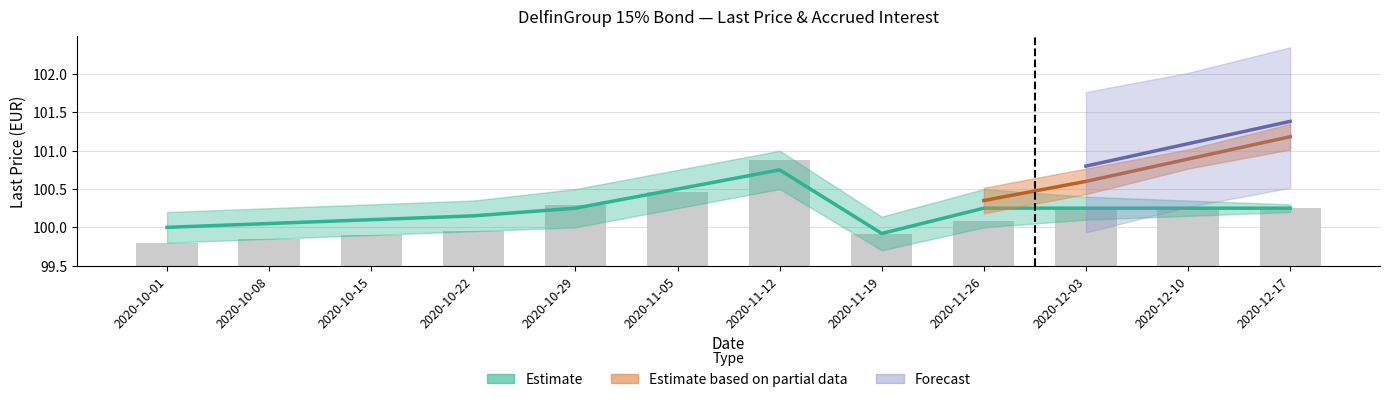

List the labels in order of value, smallest first.

2020-10-01, 2020-10-08, 2020-10-15, 2020-11-19, 2020-10-22, 2020-11-26, 2020-12-03, 2020-12-10, 2020-12-17, 2020-10-29, 2020-11-05, 2020-11-12